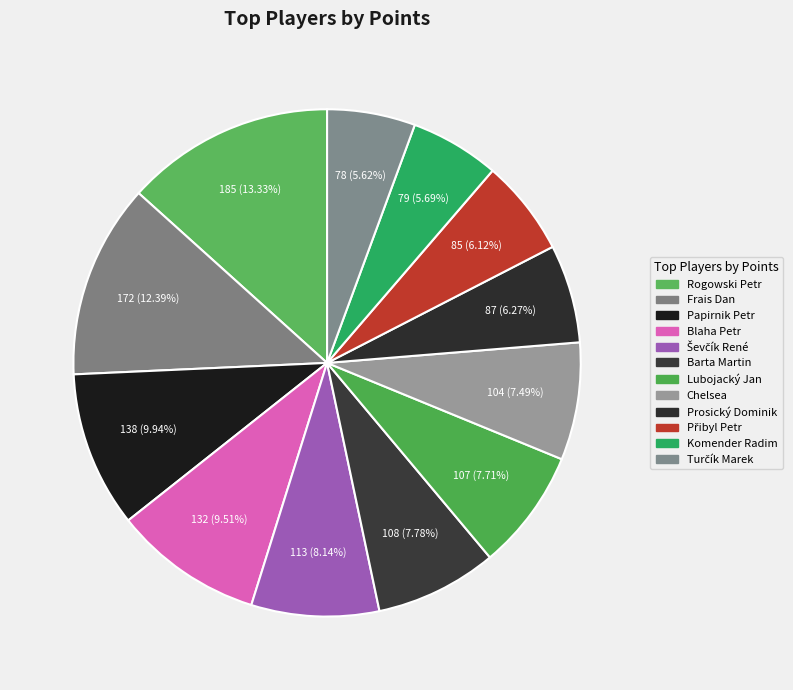

What is the ratio of the value at Turčík Marek to the value at Přibyl Petr?

0.9